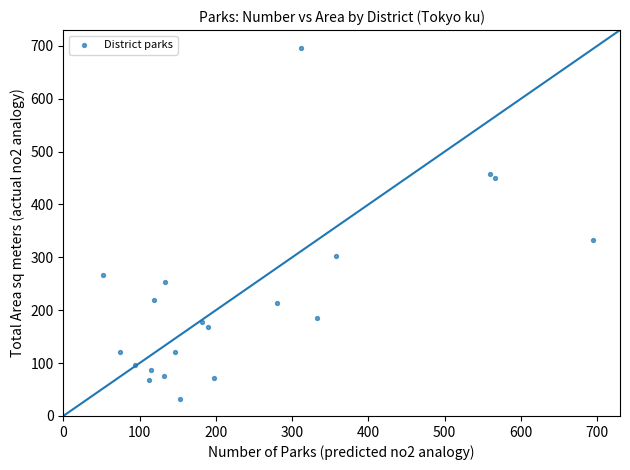

What Y value in the scatter plot is closest to 363?

332.7